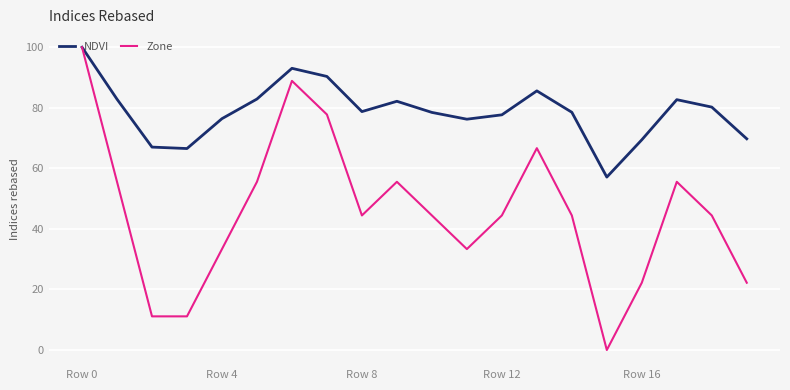

Rank the series by their average value, from lowest to highest.

Zone, NDVI